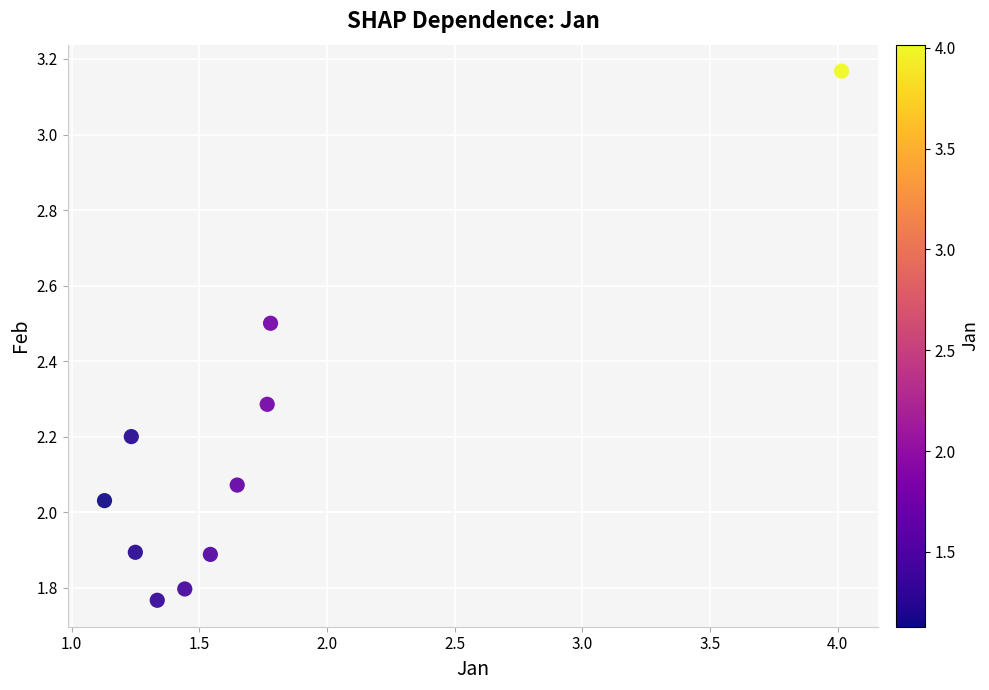

What is the range of X values (max minus min)?

2.9